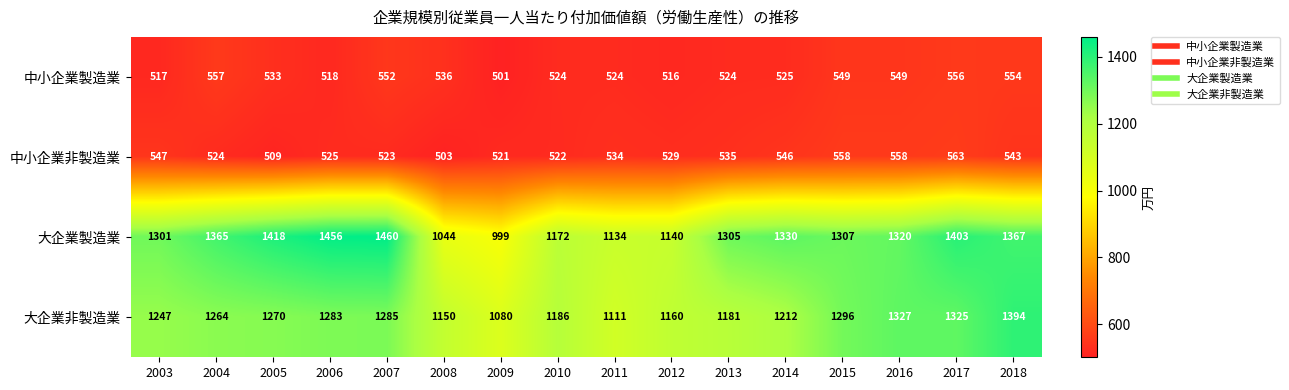

Rank the series by their maximum value, from lowest to highest.

中小企業製造業, 中小企業非製造業, 大企業非製造業, 大企業製造業